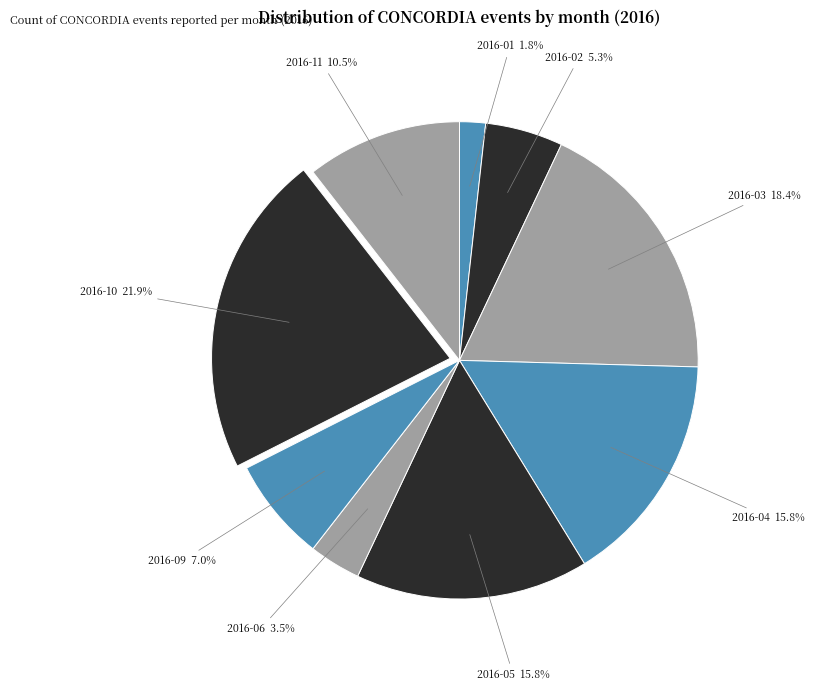

Combined, do 2016-04 and 2016-09 account for over 50%?

No